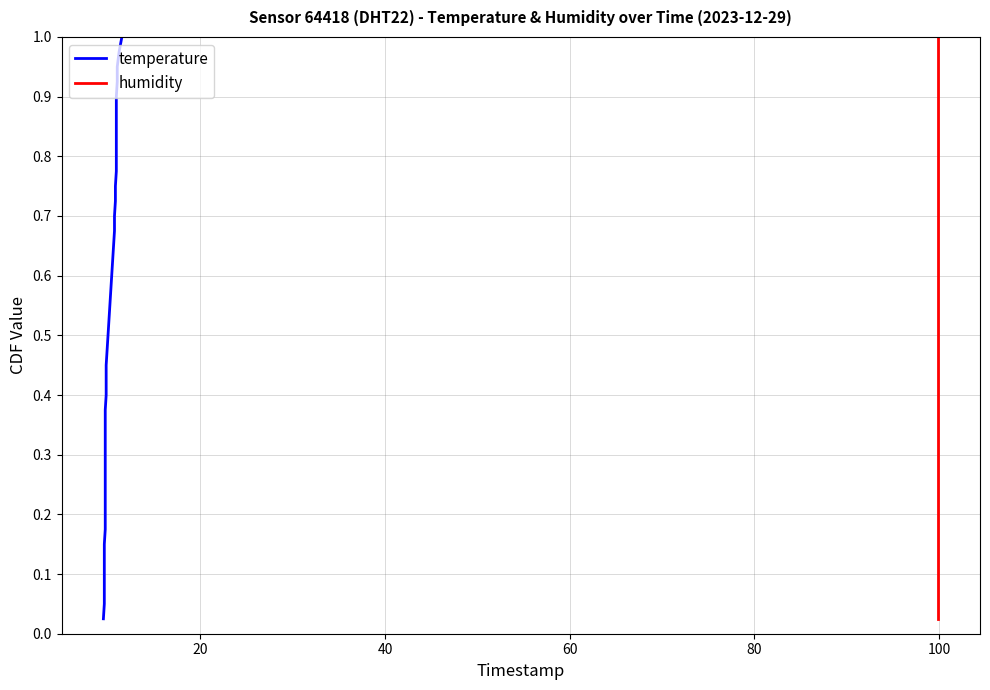

Reading left to right, list all the values displayed in this chart.

temperature: 0.0	0.1	0.1	0.1	0.1	0.1	0.2	0.2	0.2	0.2	0.3	0.3	0.3	0.3	0.4	0.4	0.4	0.5	0.5	0.5	0.5	0.6	0.6	0.6	0.6	0.7	0.7	0.7	0.7	0.8	0.8	0.8	0.8	0.8	0.9	0.9	0.9	0.9	1.0	1.0
humidity: 0.0	0.1	0.1	0.1	0.1	0.1	0.2	0.2	0.2	0.2	0.3	0.3	0.3	0.3	0.4	0.4	0.4	0.5	0.5	0.5	0.5	0.6	0.6	0.6	0.6	0.7	0.7	0.7	0.7	0.8	0.8	0.8	0.8	0.8	0.9	0.9	0.9	0.9	1.0	1.0